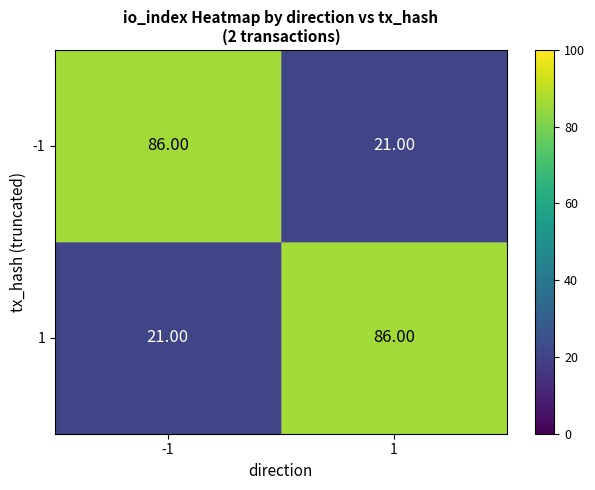

List the labels in order of -1 value, smallest first.

1, -1